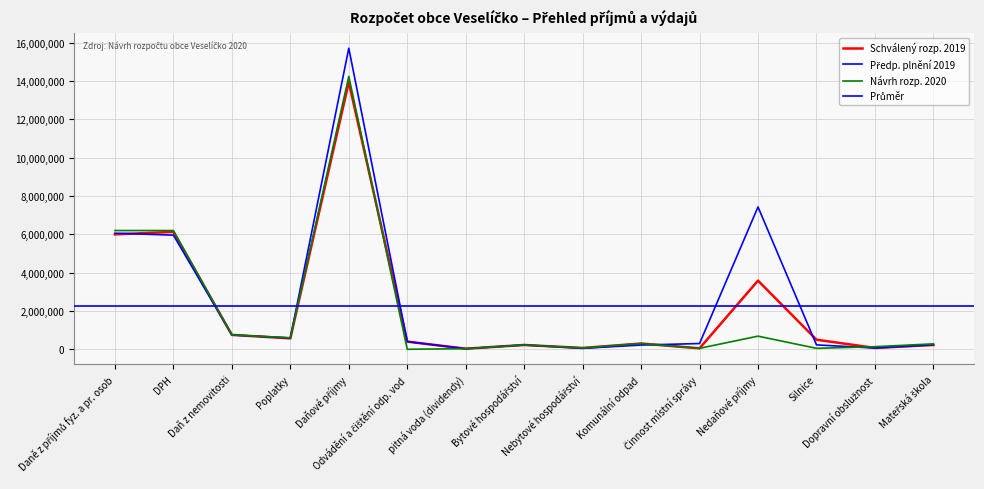

Read the Předp. plnění 2019 value at Činnost místní správy, to the nearest 10.

300000